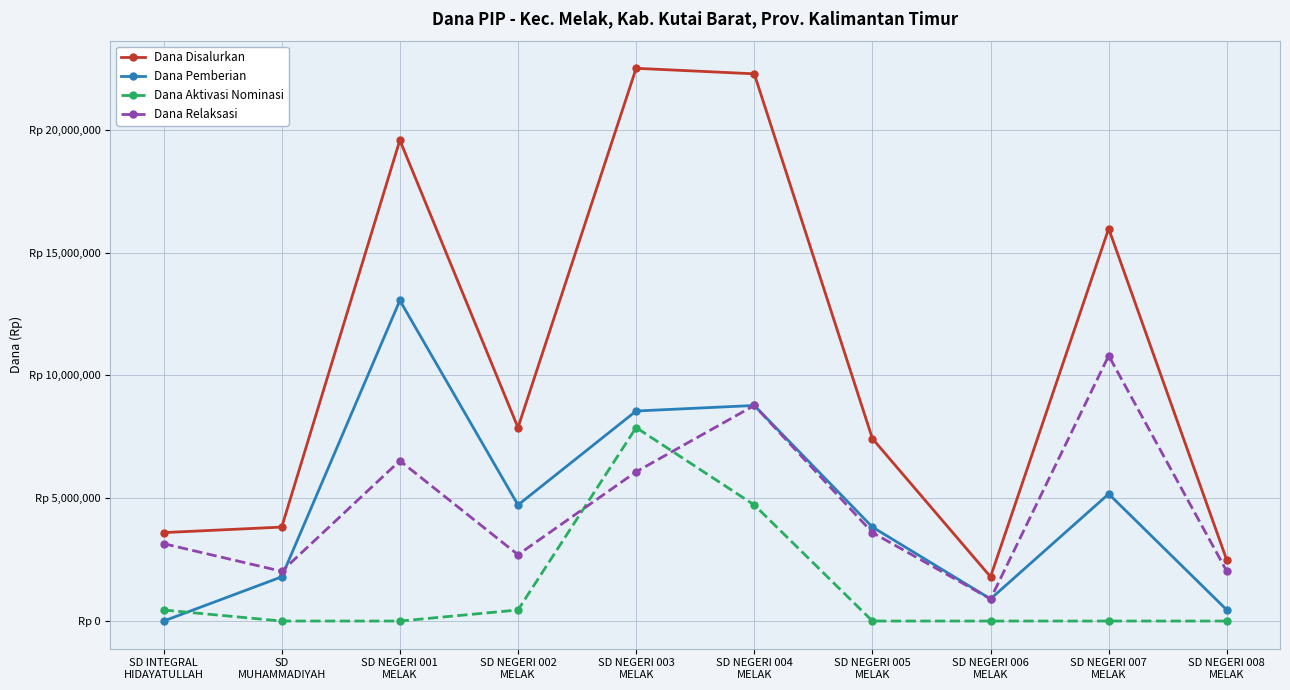

True or false: Dana Relaksasi has a value of 6075000 at SD NEGERI 003
MELAK.

True